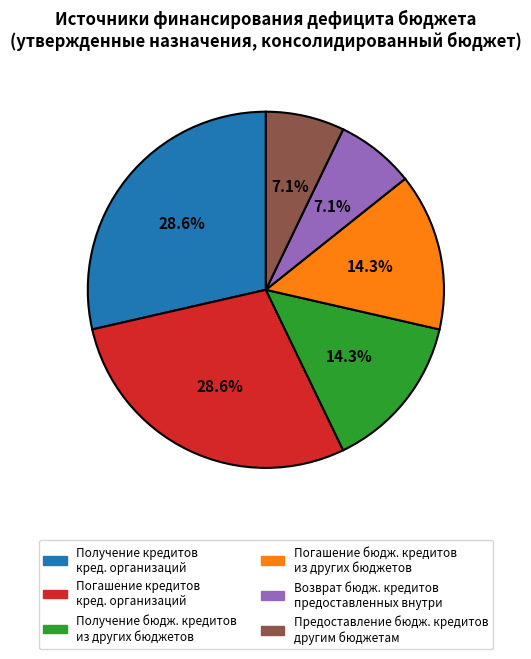

Is there a majority slice in this chart?

No